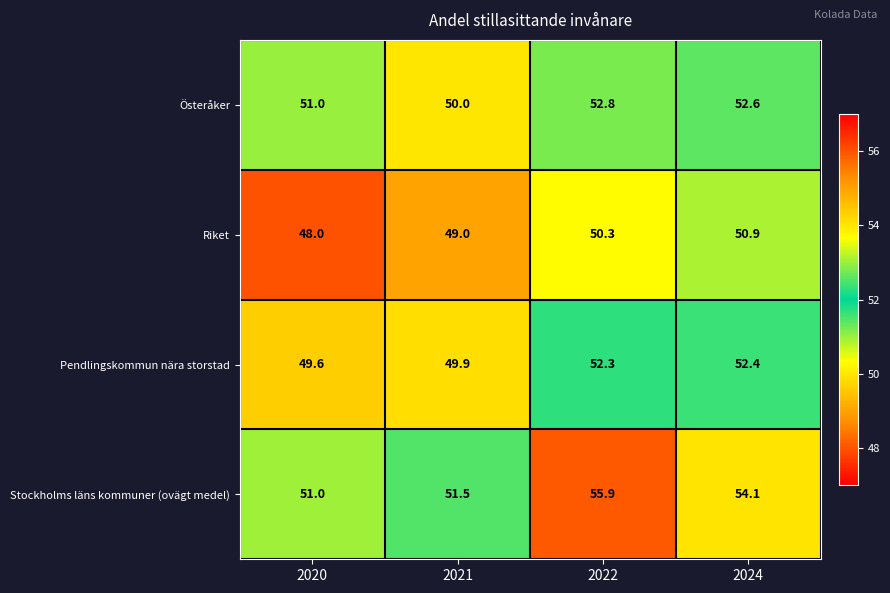

Is it true that Riket equals 85.3 at 2022?

False